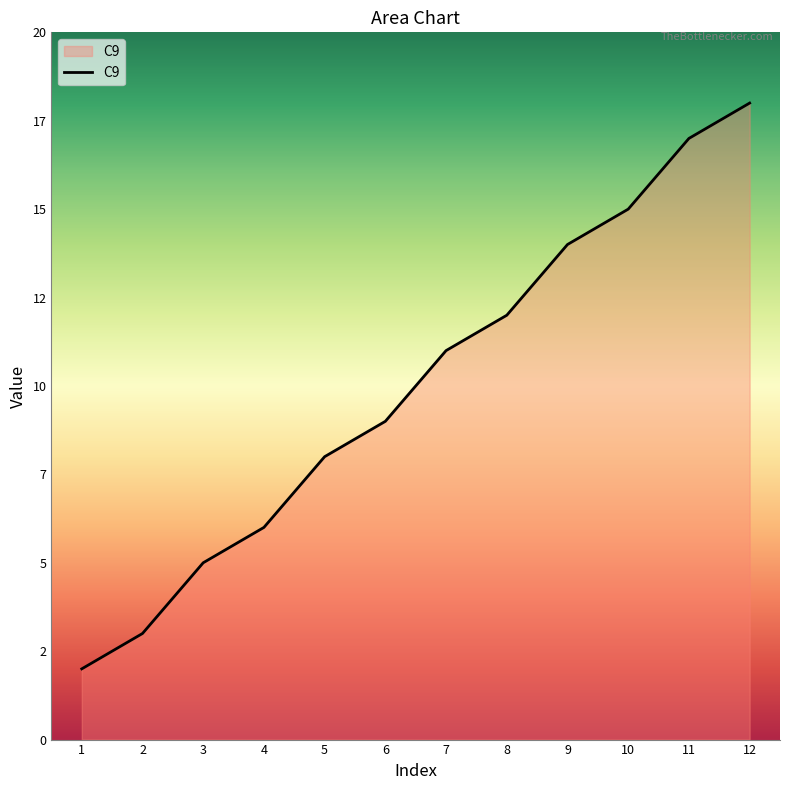

Does the chart display data point markers on the line(s)?

No